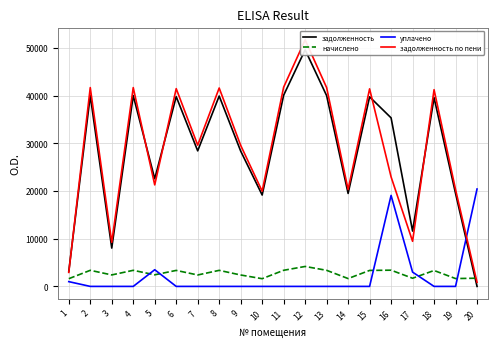

At 1, list the series in order from largest to smallest.

задолженность, задолженность по пени, начислено, уплачено